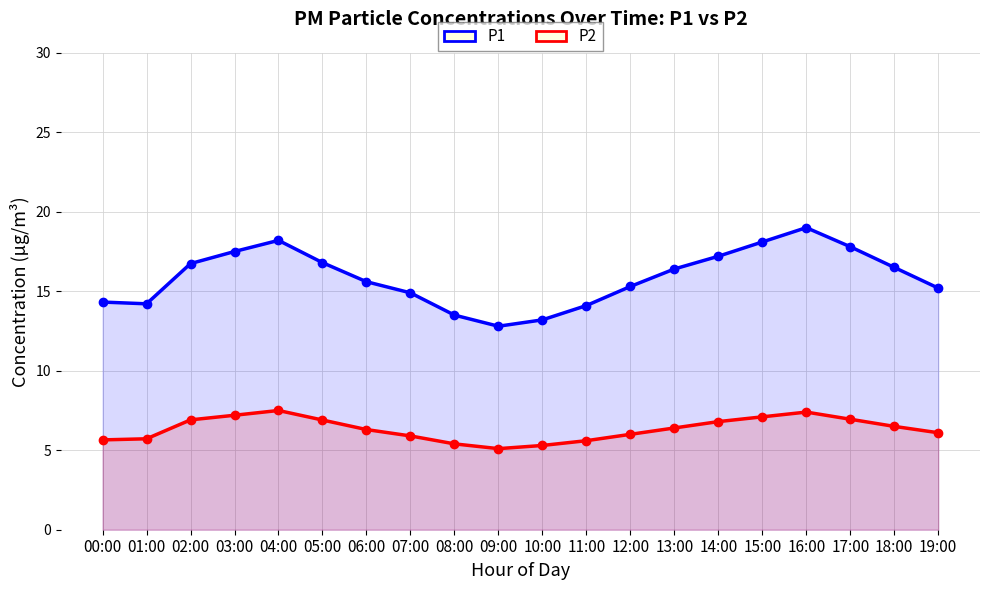

The value of P1 at 09:00 is 12.8. True or false?

True